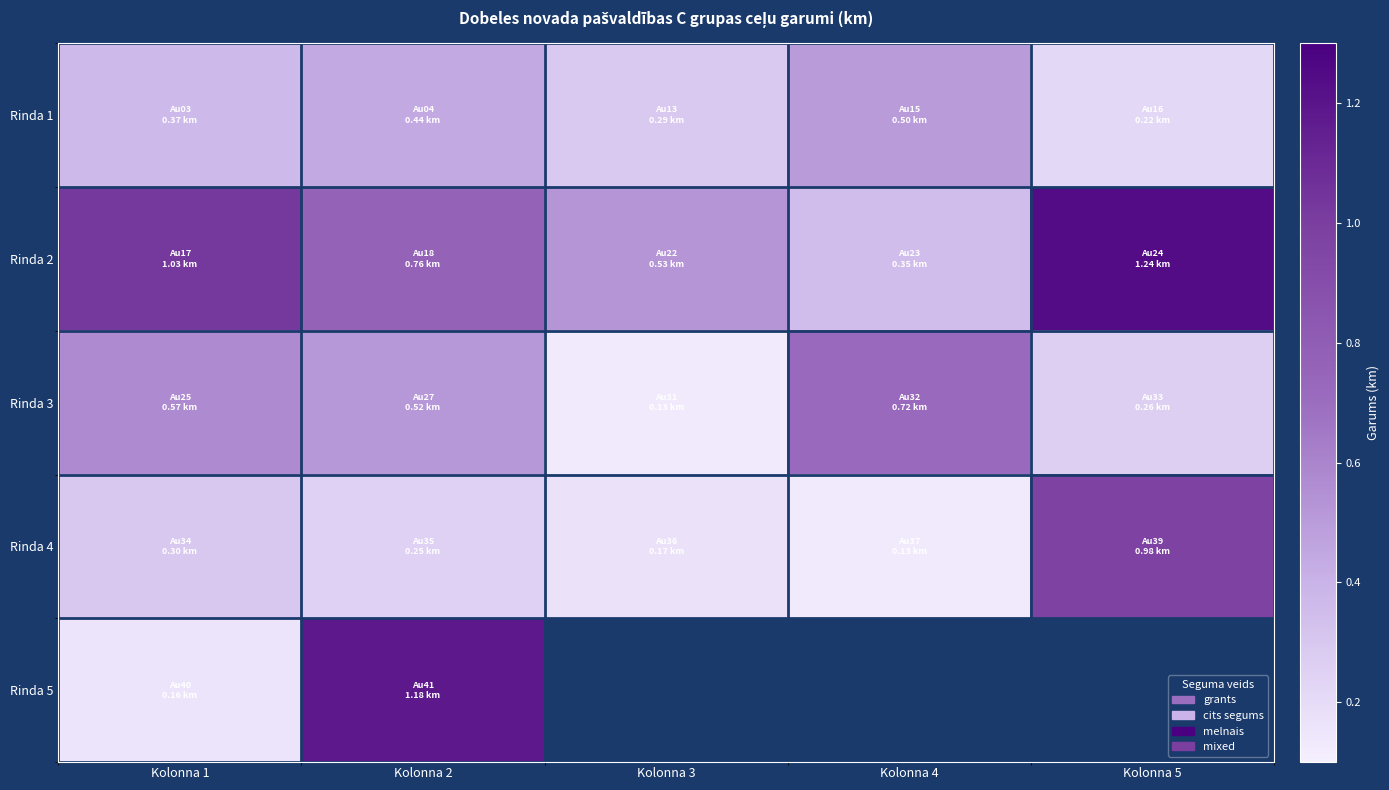

What is the difference between the maximum and minimum values in the Rinda 1 series?

0.3